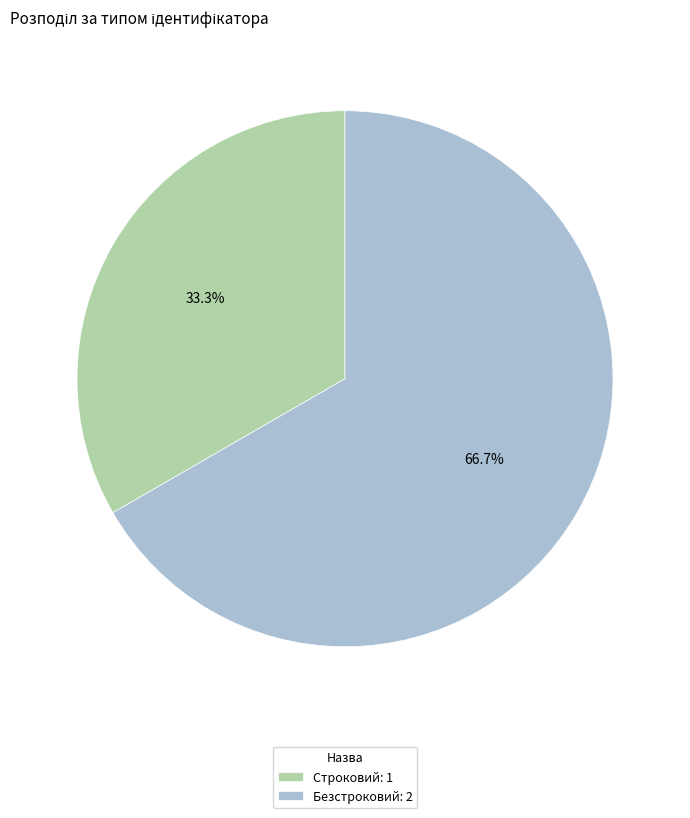

Rank the categories by value from highest to lowest.

Безстроковий, Строковий